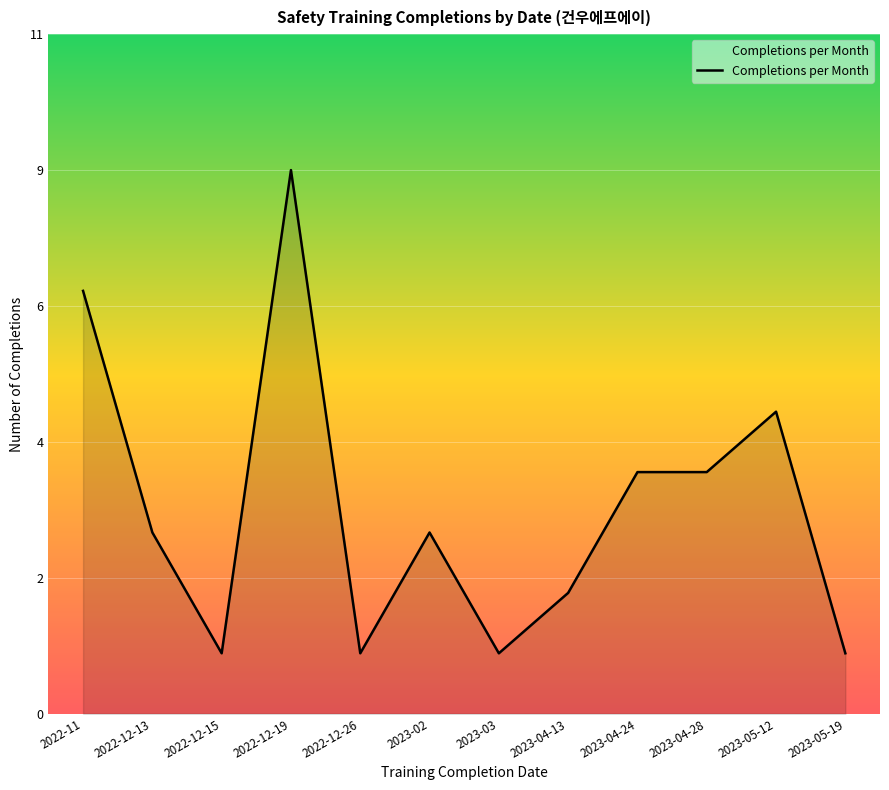

The chart shows a value of 9 at 2022-12-19. True or false?

True